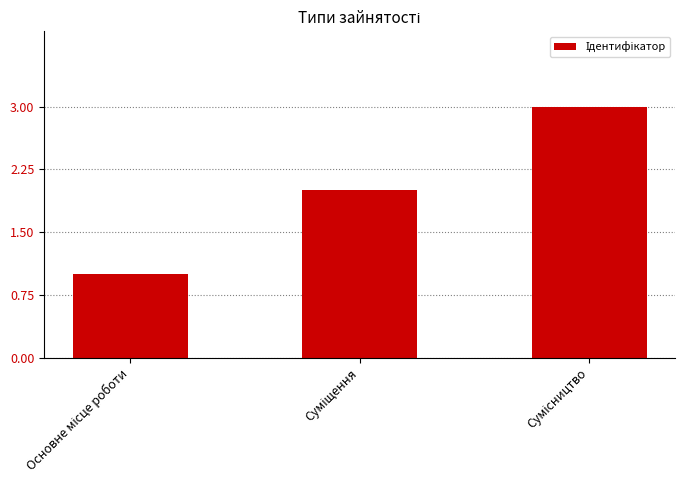

What is the maximum value shown in the chart?

3